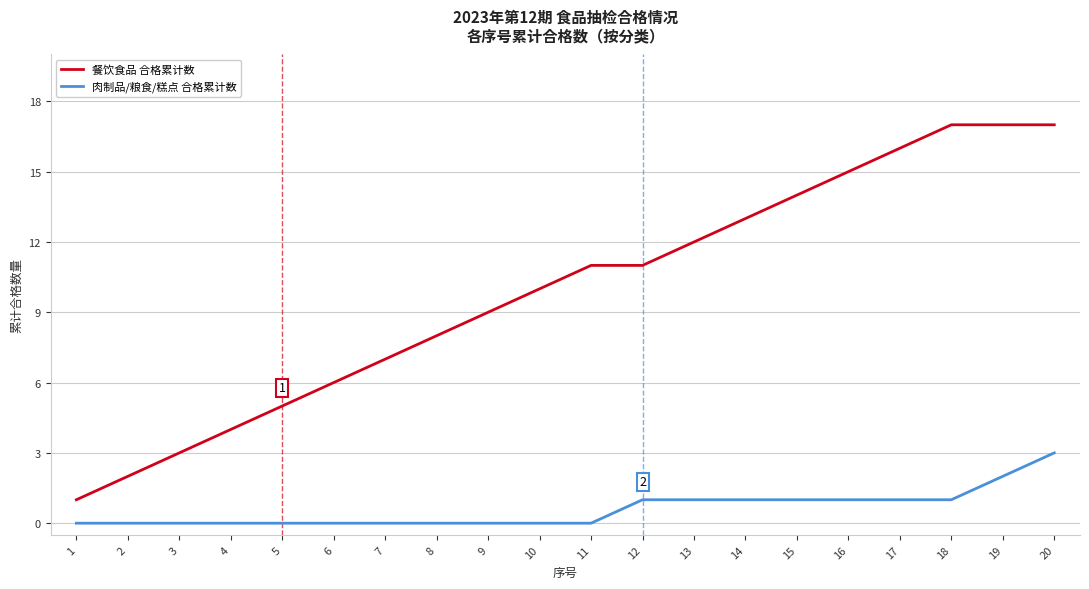

True or false: 餐饮食品 合格累计数 and 肉制品/粮食/糕点 合格累计数 cross at least once.

False